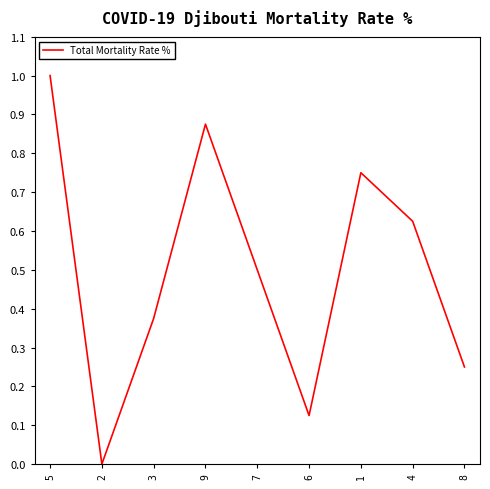

What is the average value?

0.5